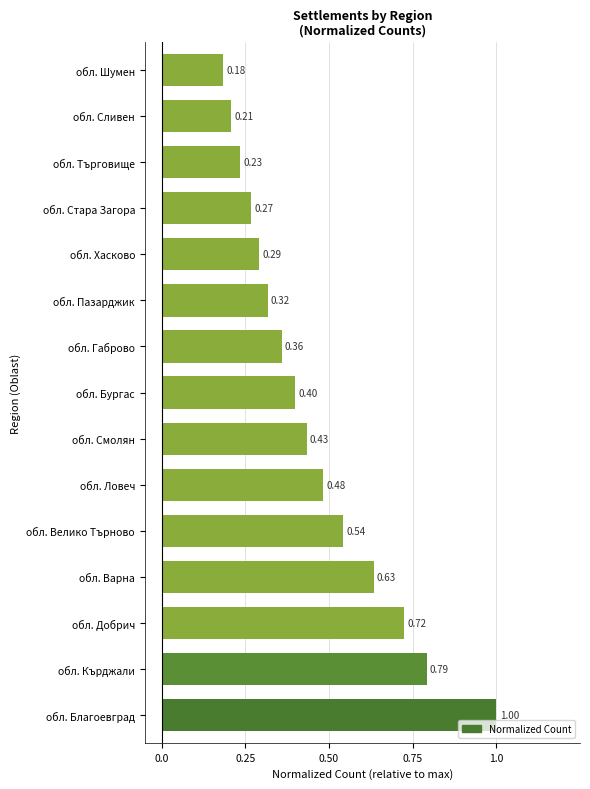

List the labels in order of value, largest first.

обл. Благоевград, обл. Кърджали, обл. Добрич, обл. Варна, обл. Велико Търново, обл. Ловеч, обл. Смолян, обл. Бургас, обл. Габрово, обл. Пазарджик, обл. Хасково, обл. Стара Загора, обл. Търговище, обл. Сливен, обл. Шумен